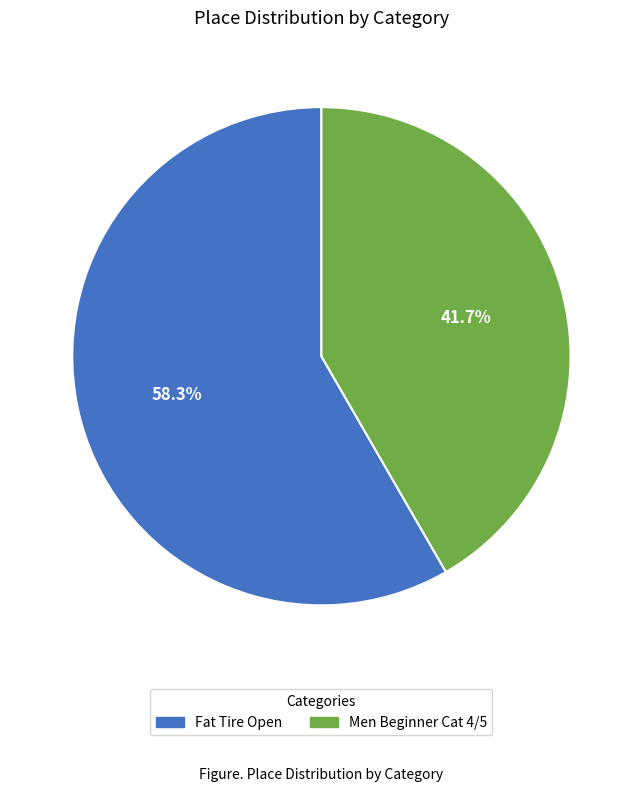

Which slice is the largest?

Fat Tire Open